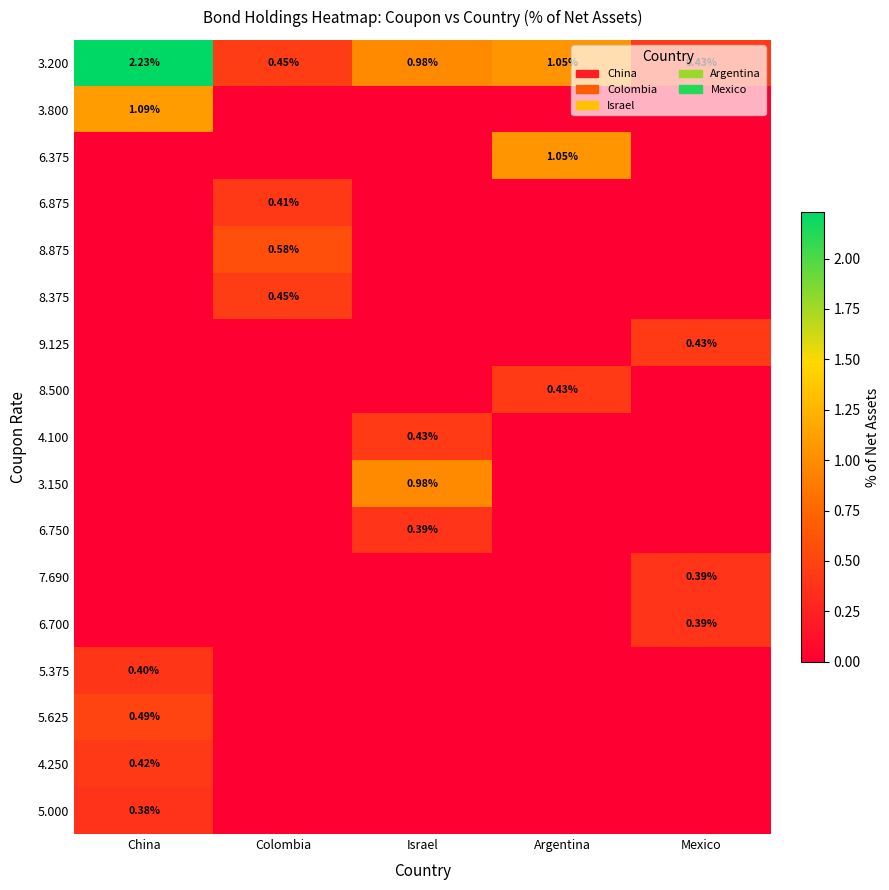

List the labels in order of 3.200 value, largest first.

China, Argentina, Israel, Colombia, Mexico